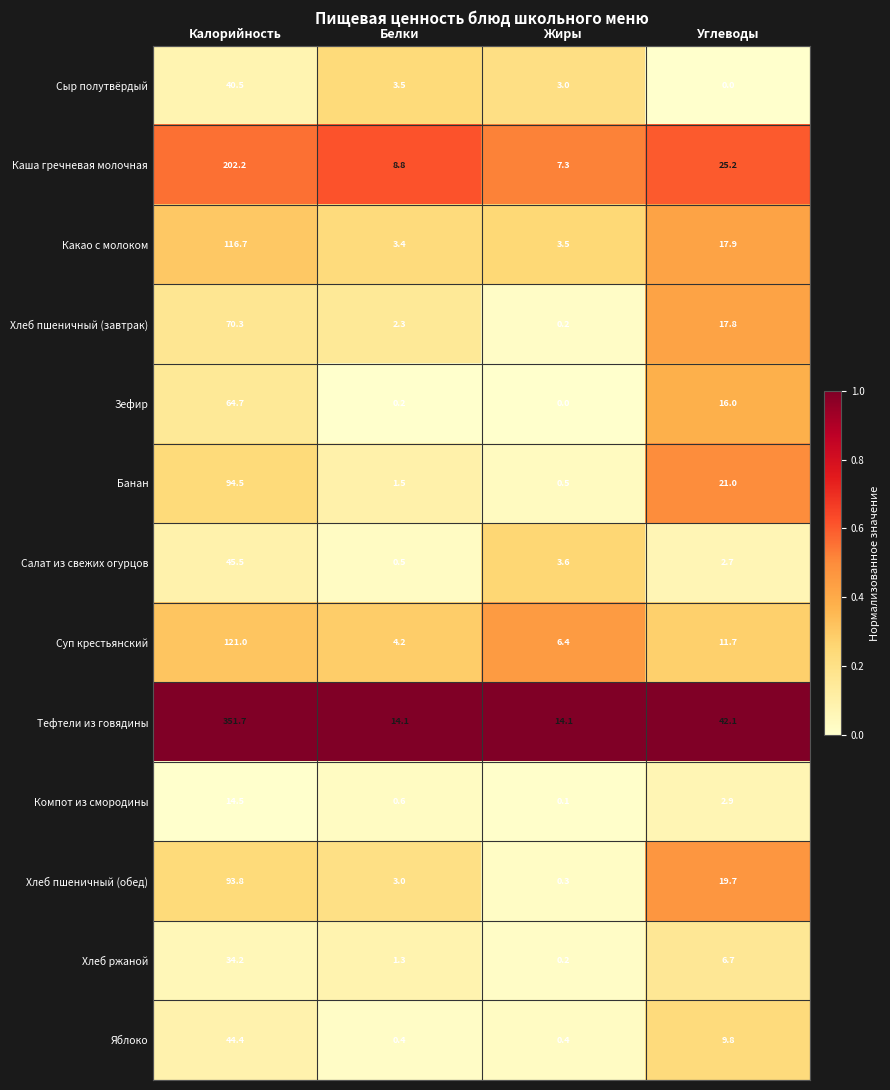

At Углеводы, list the series in order from largest to smallest.

Тефтели из говядины, Каша гречневая молочная, Банан, Хлеб пшеничный (обед), Какао с молоком, Хлеб пшеничный (завтрак), Зефир, Суп крестьянский, Яблоко, Хлеб ржаной, Компот из смородины, Салат из свежих огурцов, Сыр полутвёрдый